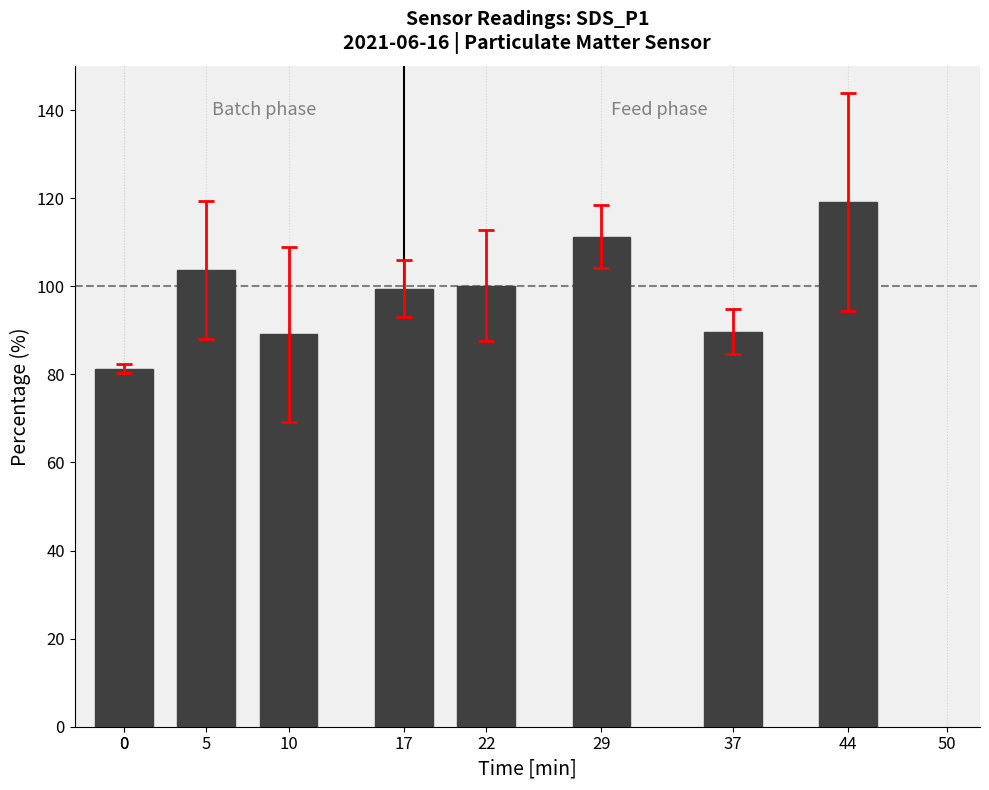

At which label does the data first exceed 100?

5